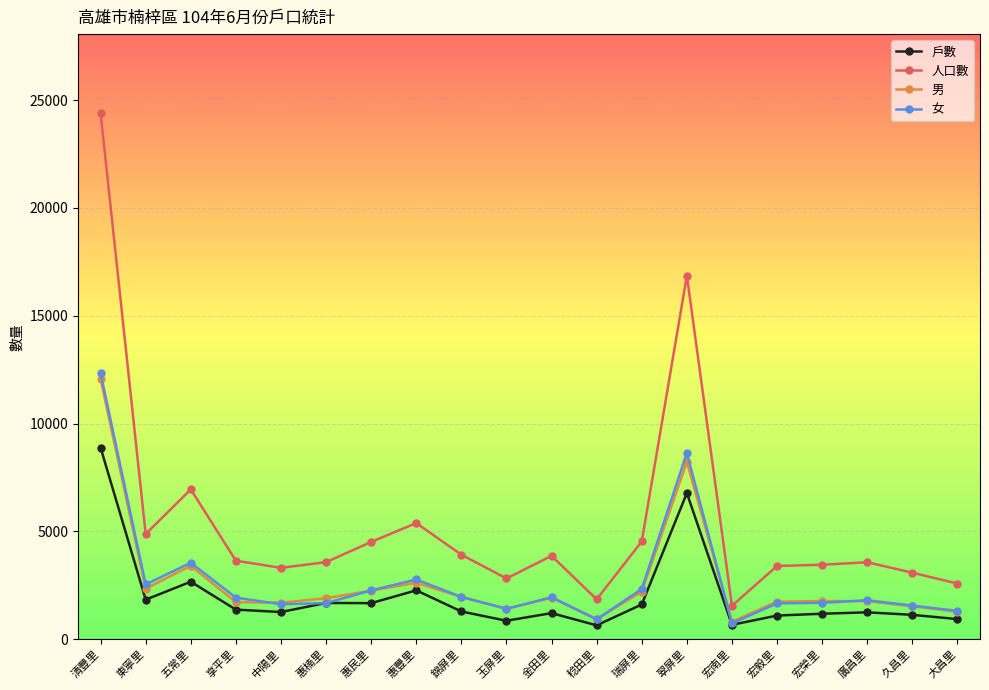

What is the value of the 戶數 point at the 18th from the left?

1245